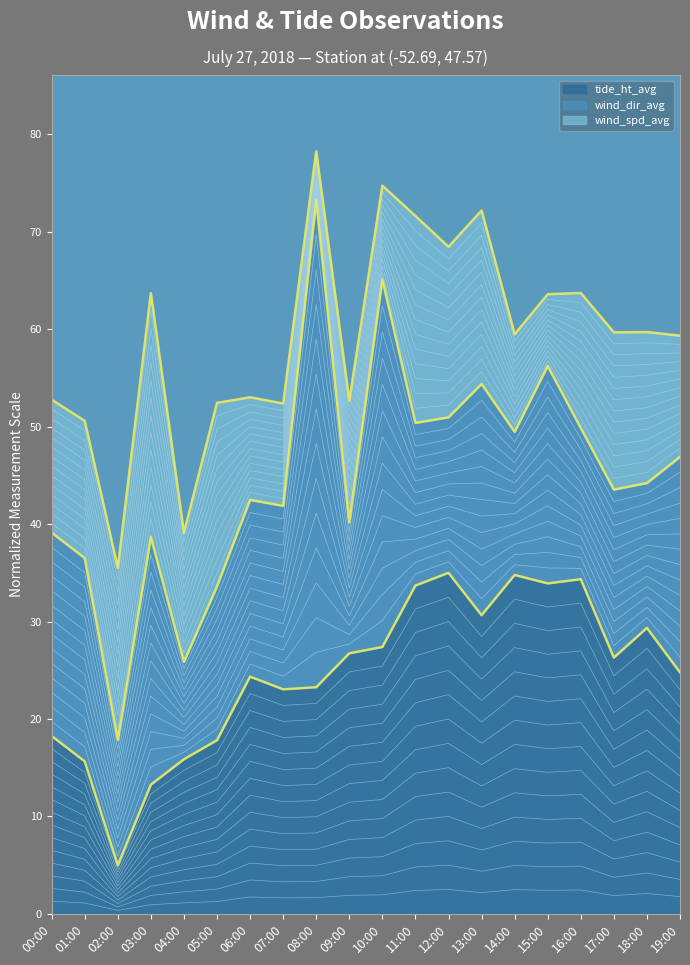

True or false: tide boundary and wind_spd boundary cross at least once.

False